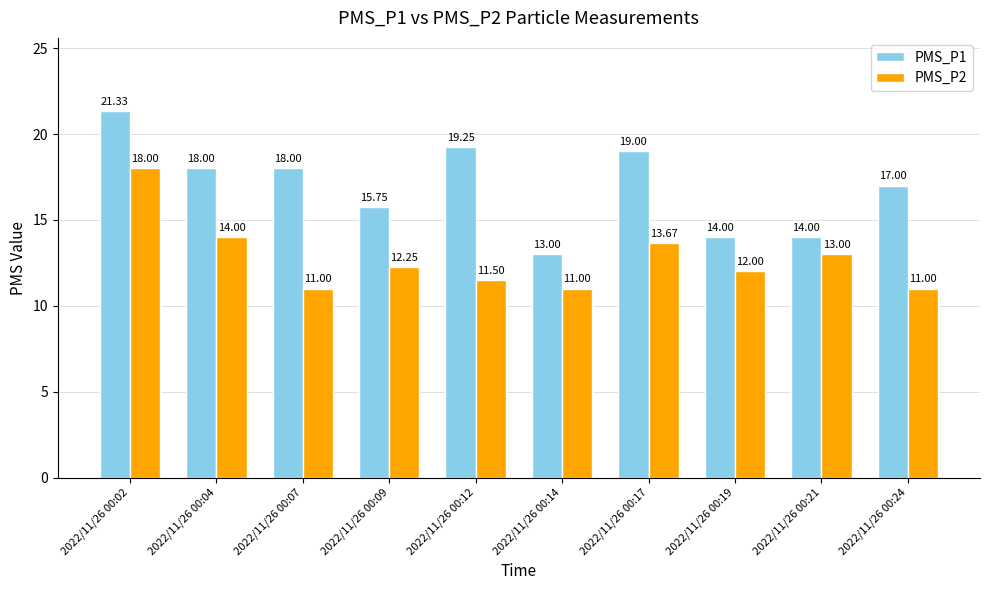

How many values in the PMS_P2 series are below 12?

4